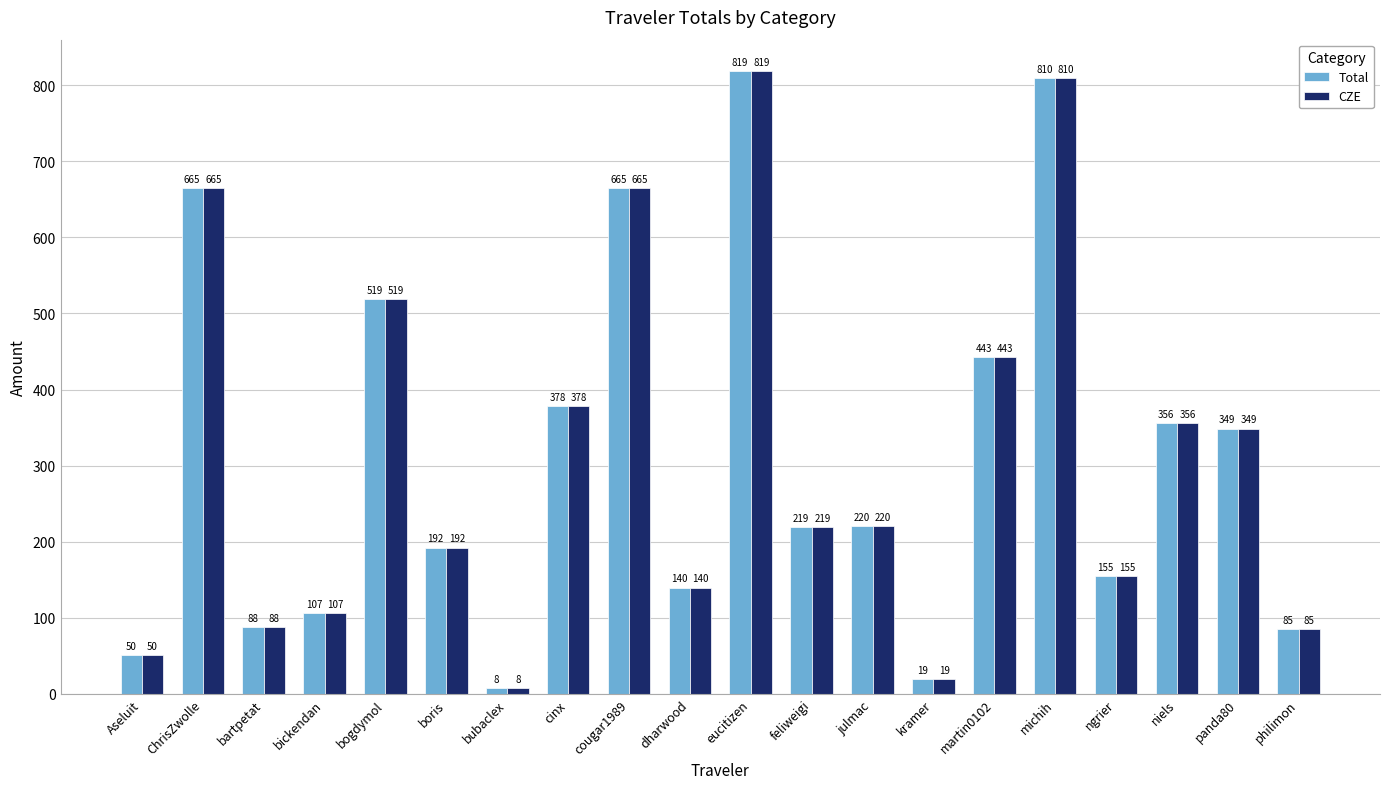

What is the difference between the Total values at eucitizen and bickendan?

712.4